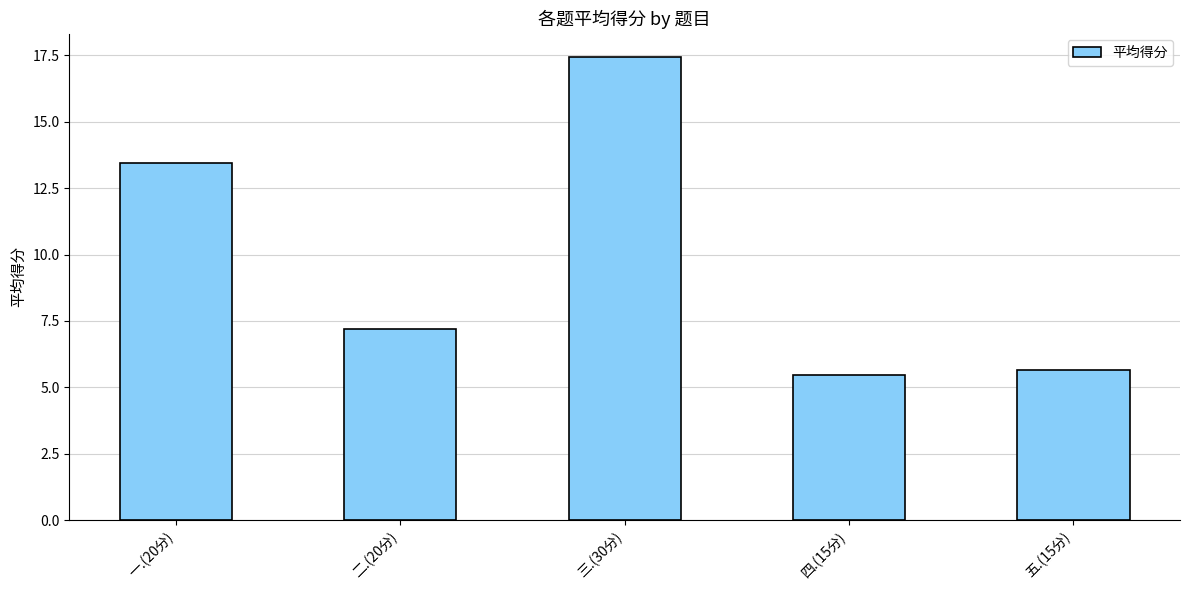

What is the smallest value displayed?

5.5